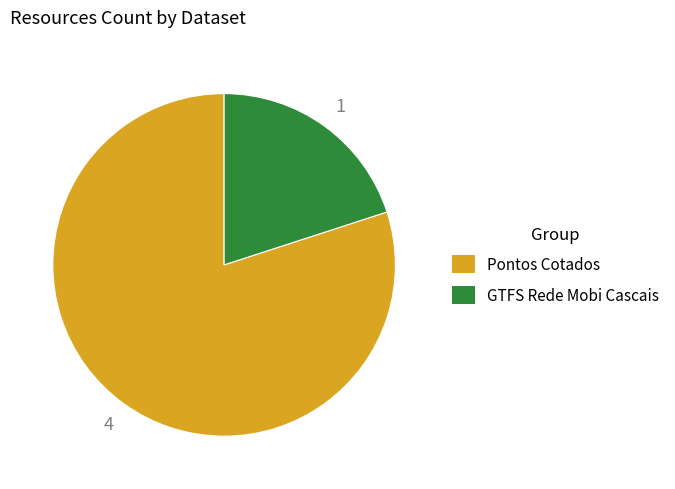

Rank the categories by value from lowest to highest.

GTFS Rede Mobi Cascais, Pontos Cotados